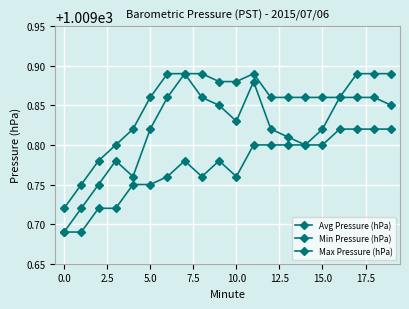

True or false: Min Pressure (hPa) and Max Pressure (hPa) cross at least once.

False